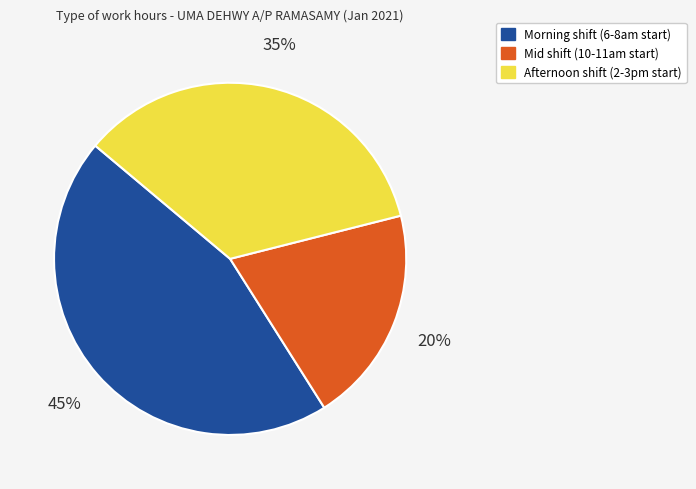

Is there a majority slice in this chart?

No